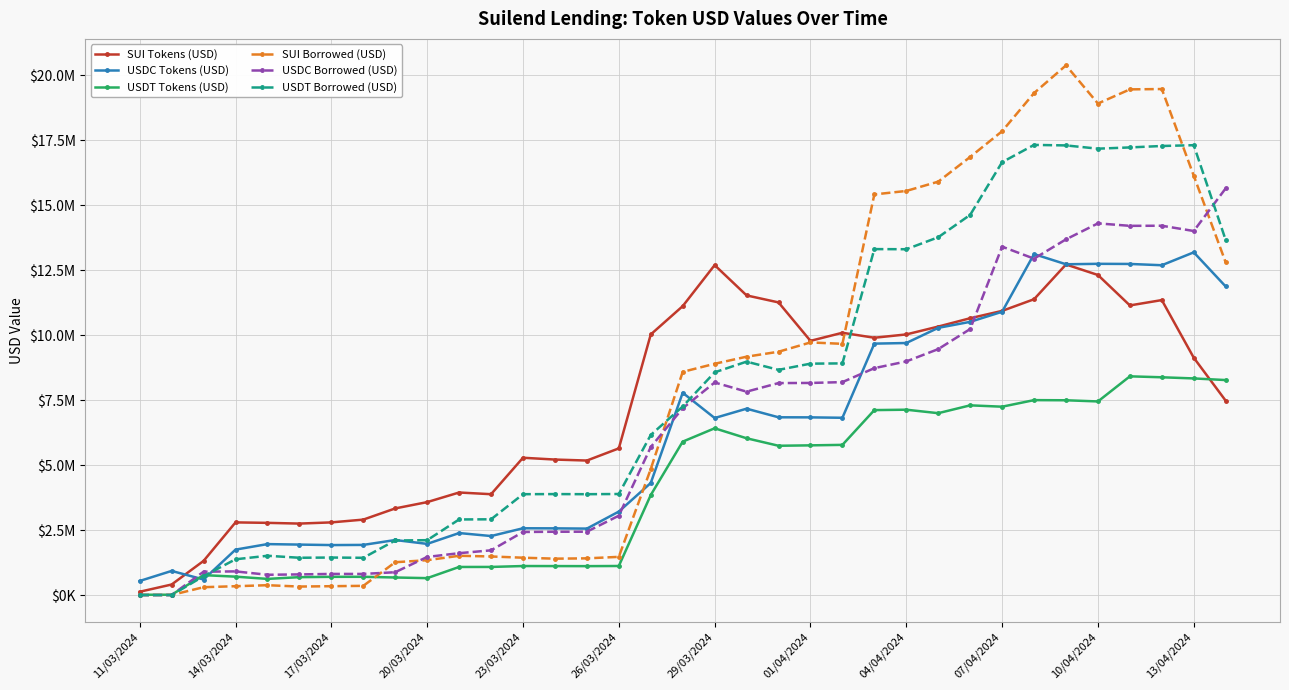

What are all the series names shown in the legend?

SUI Tokens (USD), USDC Tokens (USD), USDT Tokens (USD), SUI Borrowed (USD), USDC Borrowed (USD), USDT Borrowed (USD)